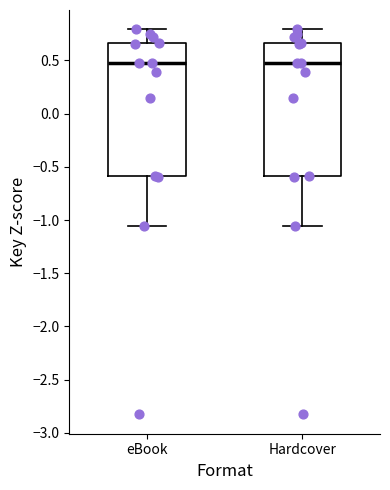

Reading left to right, transcribe this box plot: for each box, give where its median line is, the range the box spans, and where its two whiskers end, as read against the y-axis. The values are not printed on the chart, so give them approximately, as read against the axis.

eBook: median 0.45, box -0.60 to 0.65, whiskers -1.05 to 0.80
Hardcover: median 0.45, box -0.60 to 0.65, whiskers -1.05 to 0.80